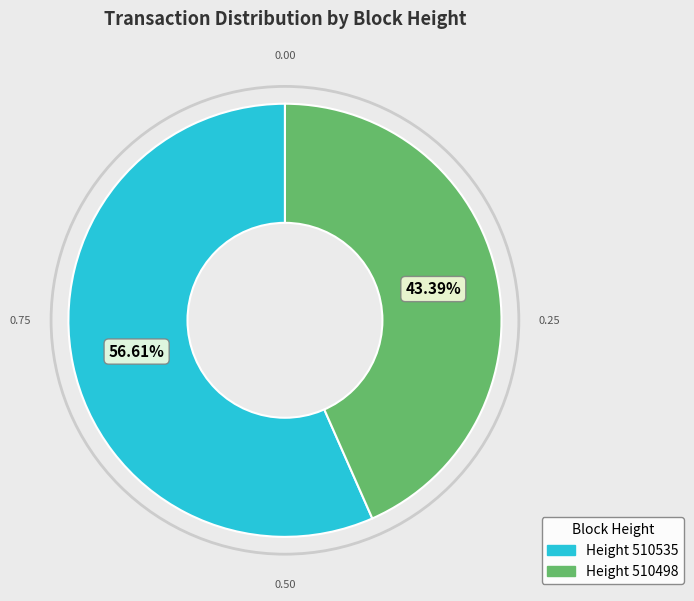

Is there a majority slice in this chart?

Yes